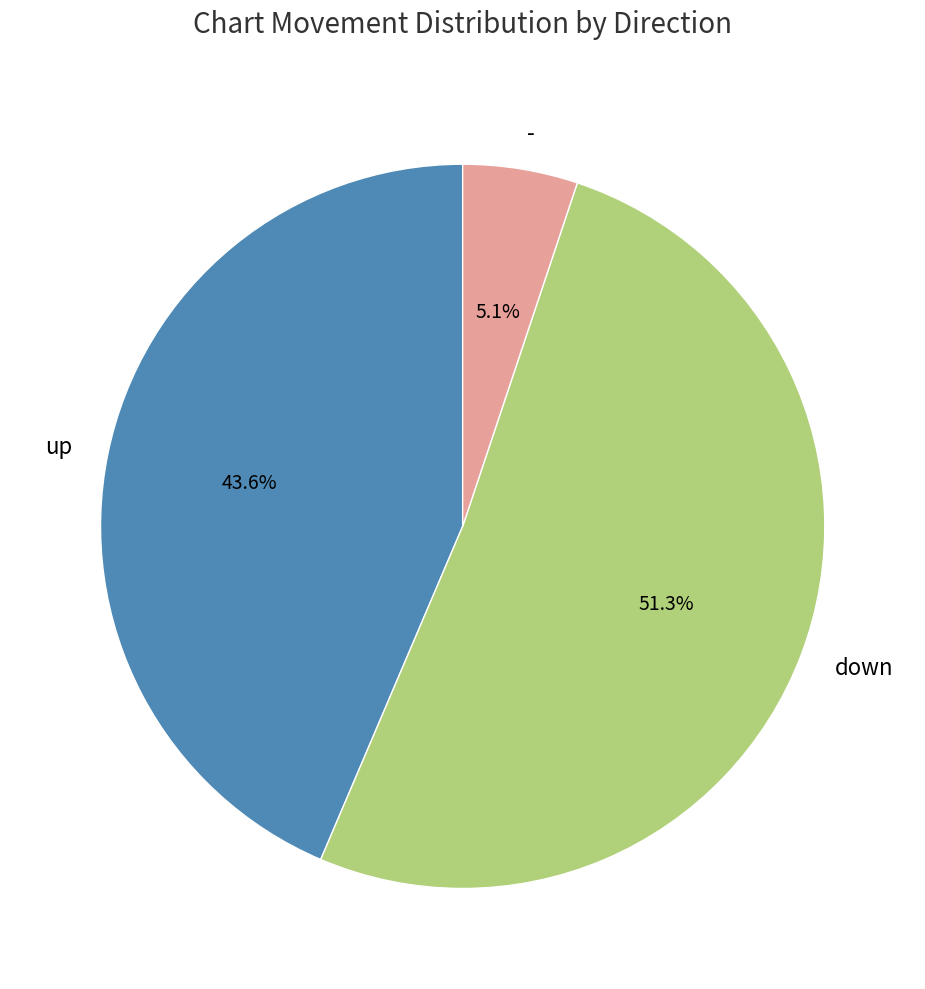

Which slice is the largest?

down